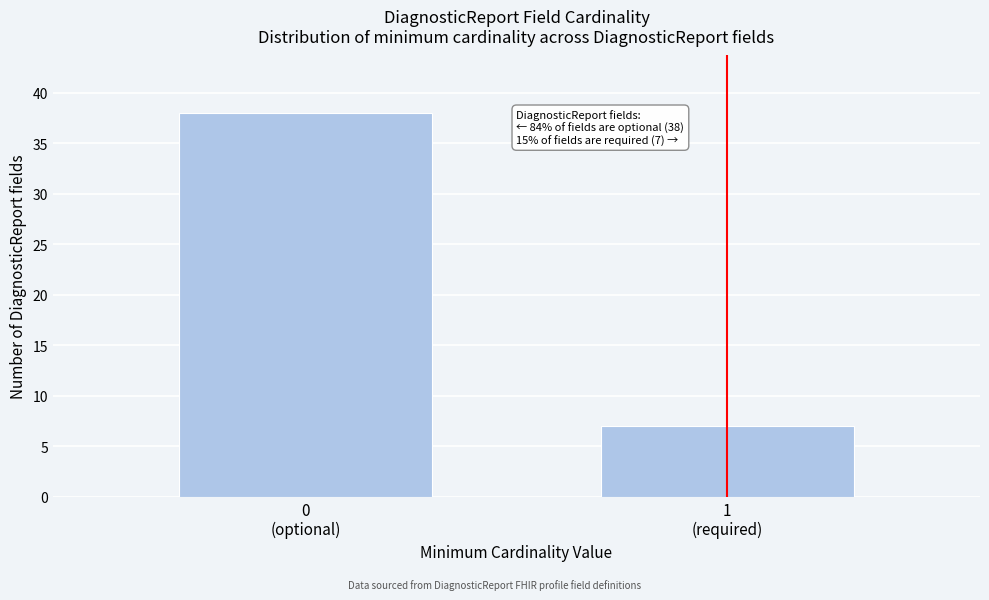

Reading right to left, transcribe all the data shown in this chart.

7	38